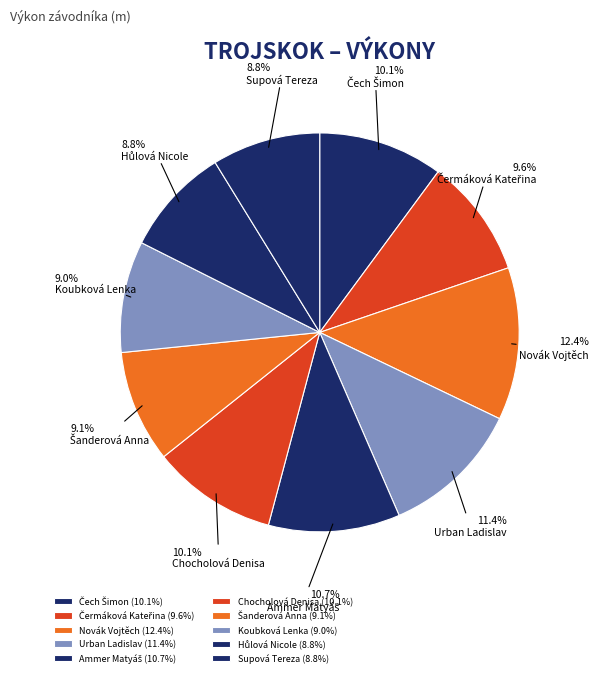

How many segments does this pie chart have?

10